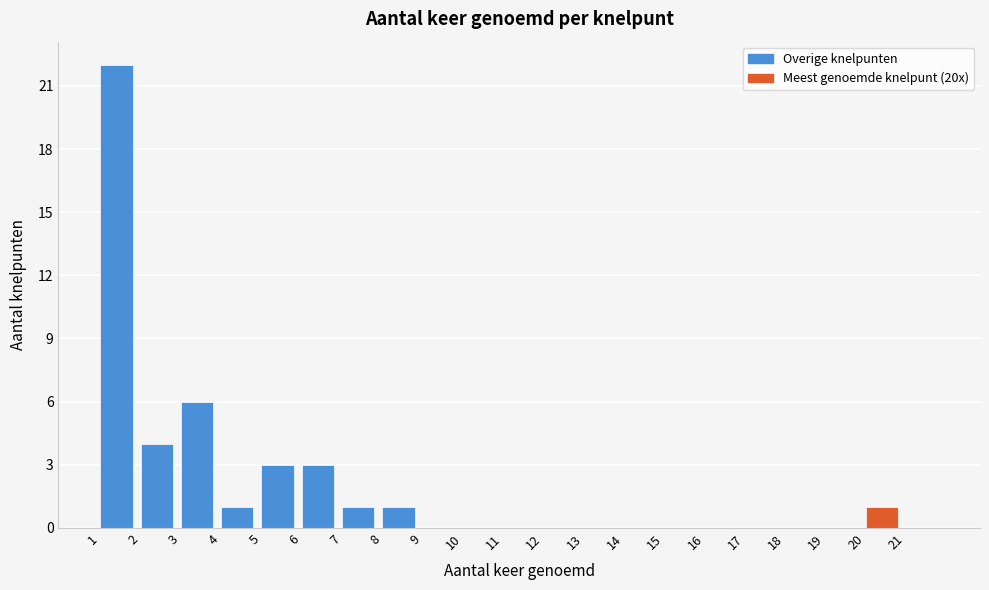

Which range on the x-axis has the tallest bar?

1 to 2